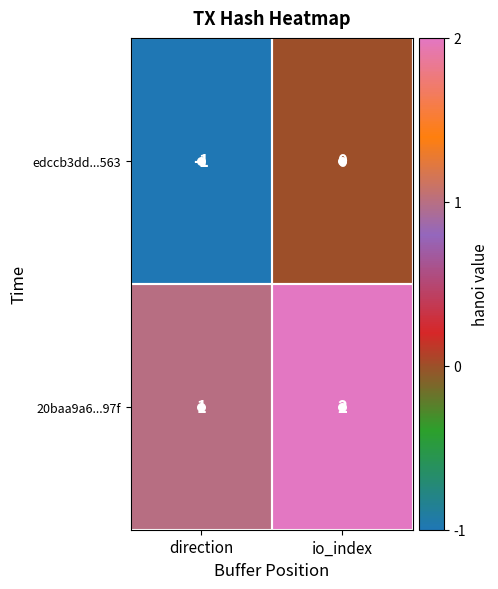

How many negative values does the edccb3dd...563 series have?

1